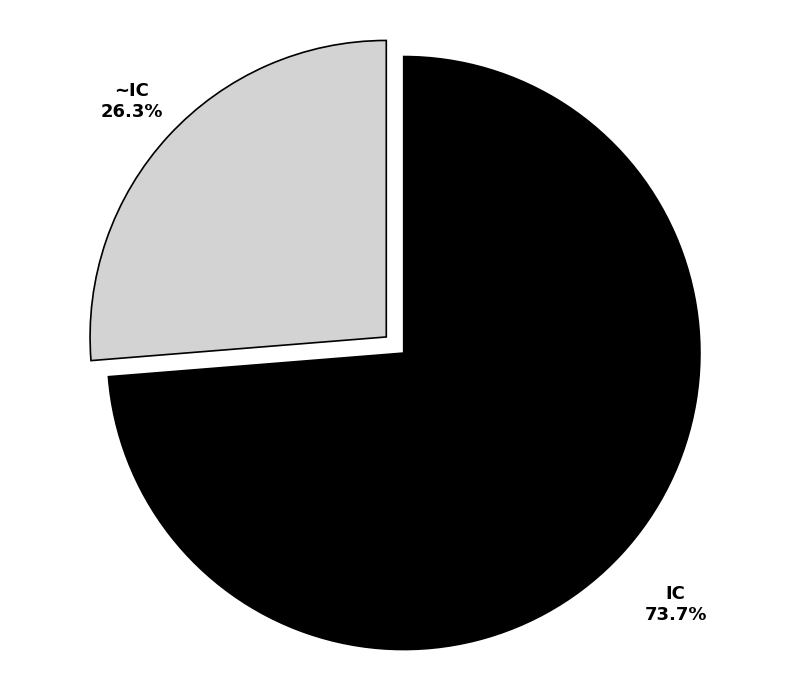

Which has a higher value, ~IC or IC?

IC